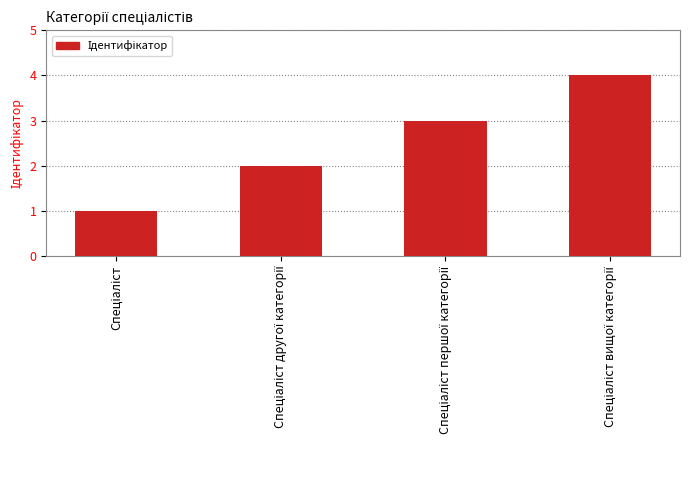

How many series are shown in this chart?

1